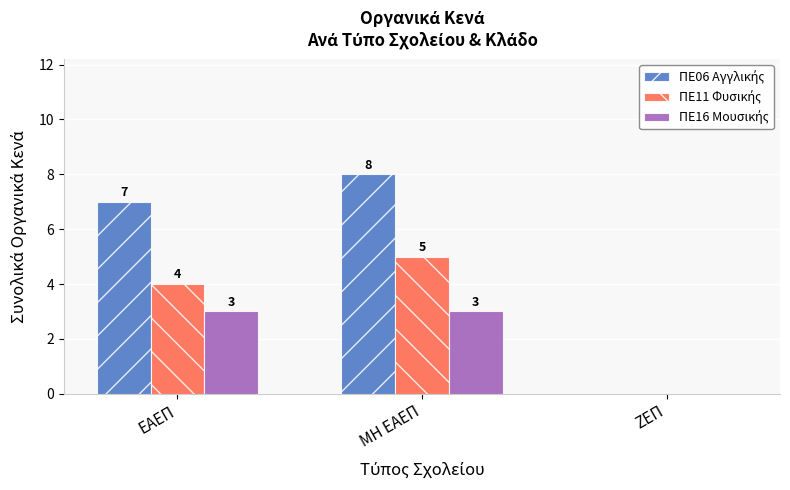

At which category is the sum across all series the highest?

ΜΗ ΕΑΕΠ